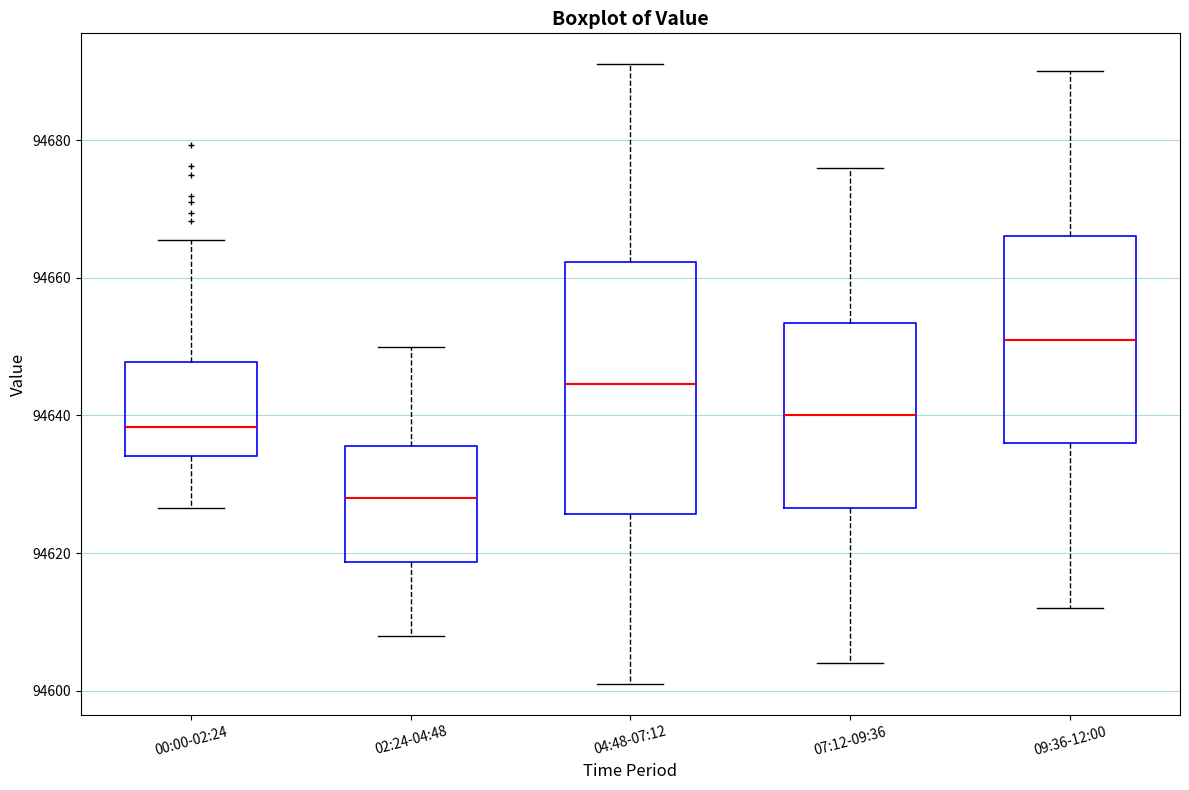

Which box's median line is the highest?

09:36-12:00